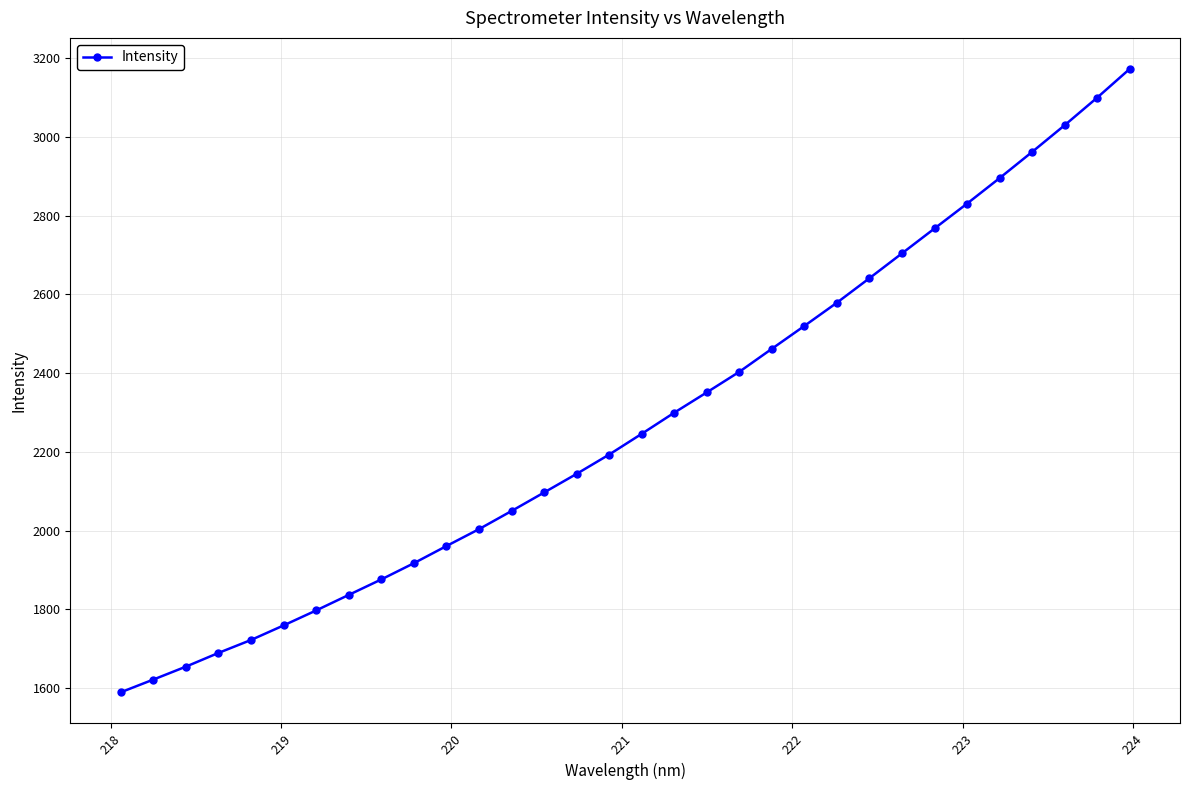

True or false: there are more than 2 points higher than both neighbors.

False